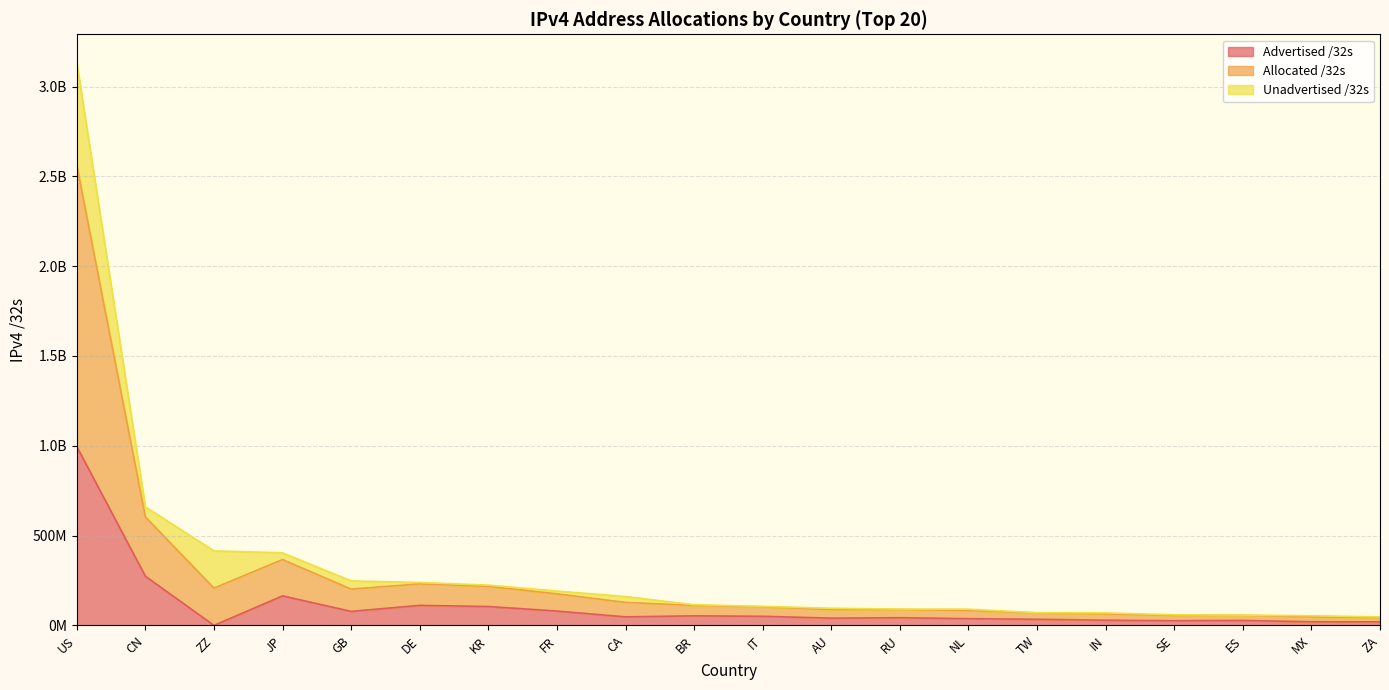

At which category is the sum across all series the highest?

US